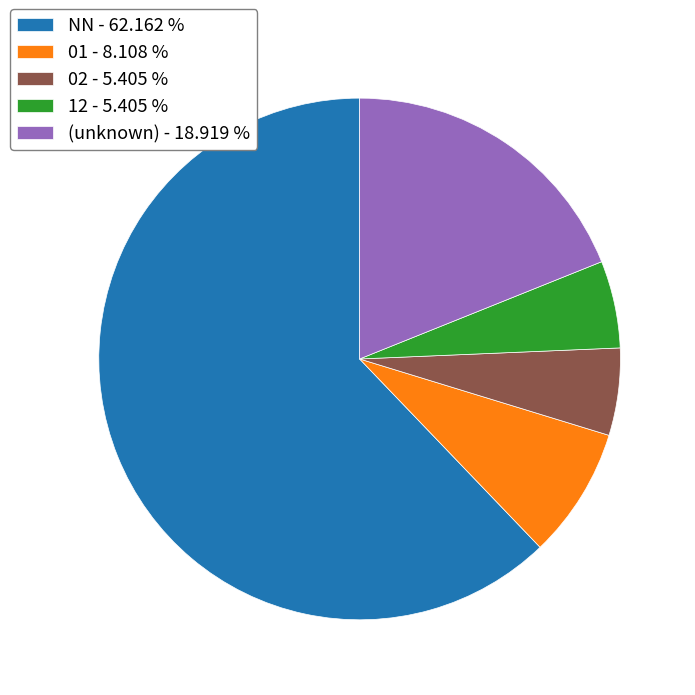

Is NN - 62.162 % the majority of the pie?

Yes